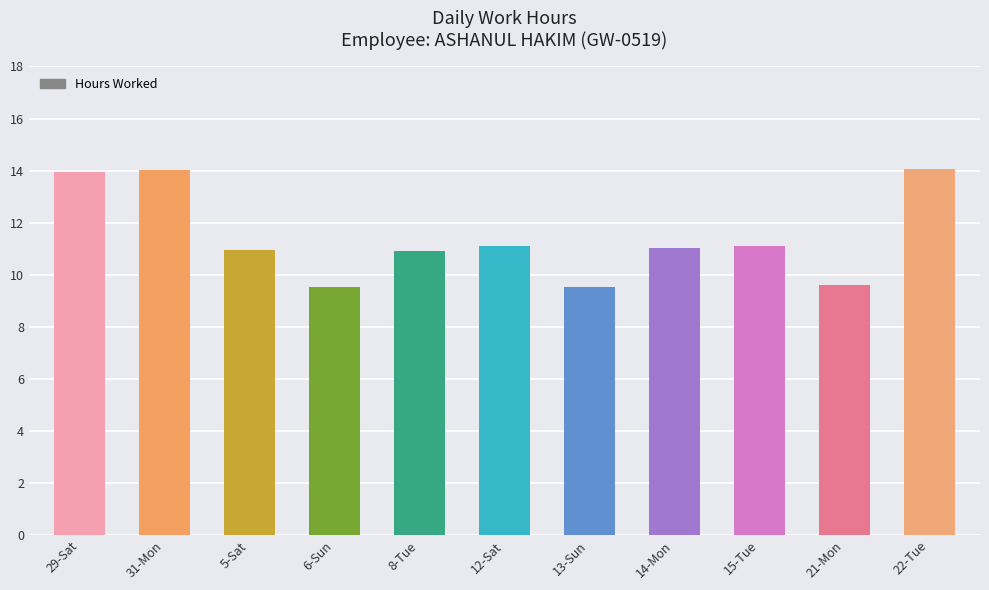

What is the greatest value displayed?

14.1